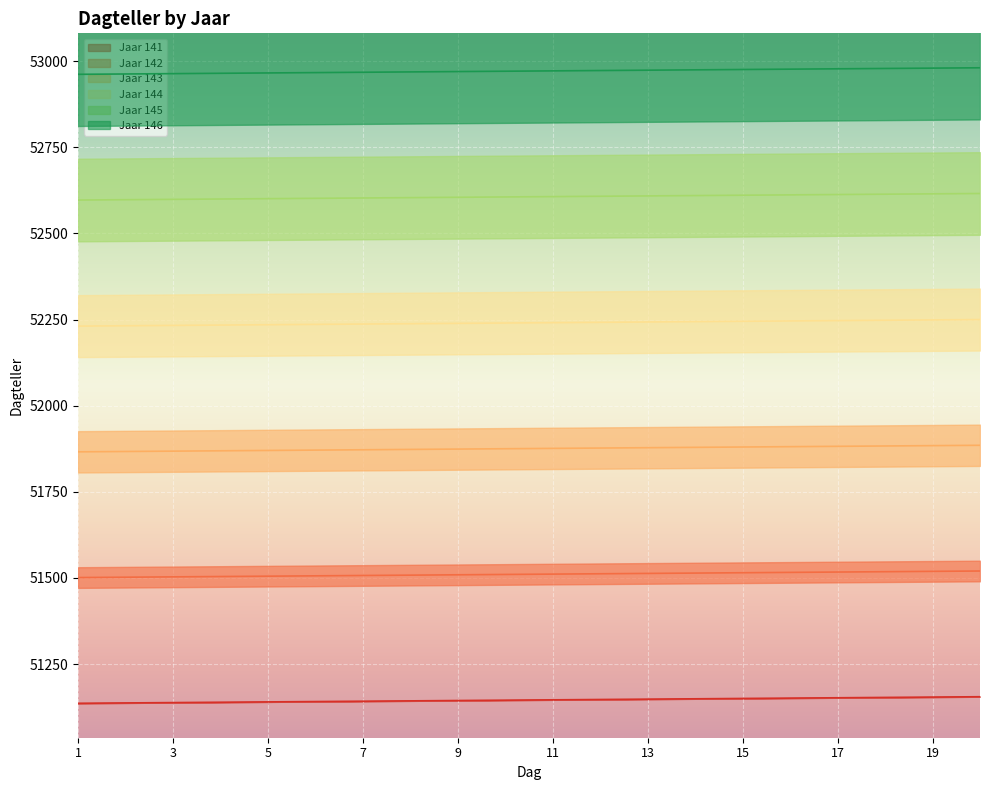

At 3, list the series in order from largest to smallest.

Jaar 146, Jaar 145, Jaar 144, Jaar 143, Jaar 142, Jaar 141